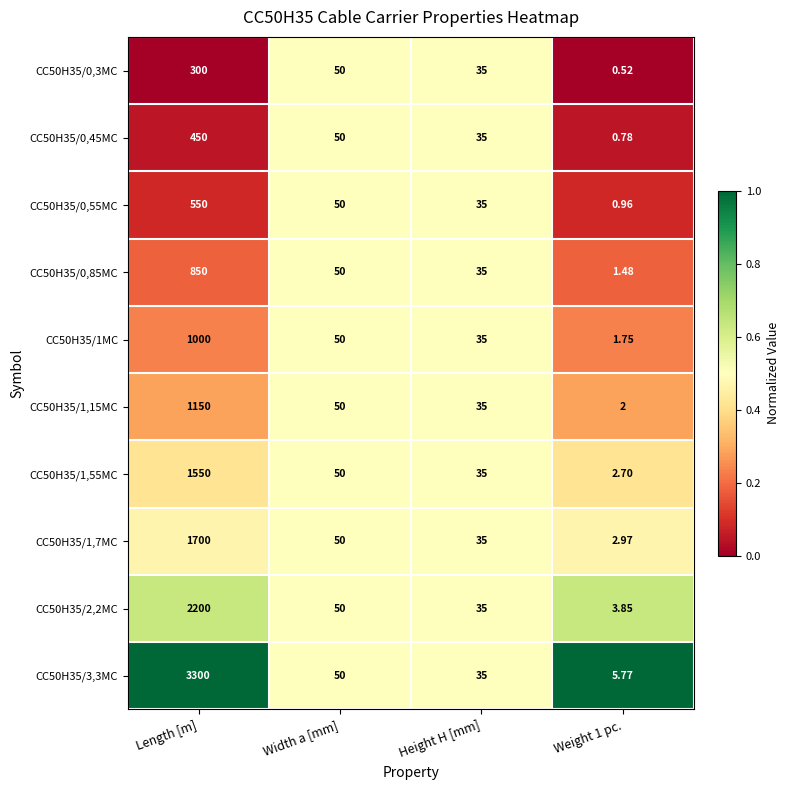

At which category is the sum across all series the highest?

Length [m]